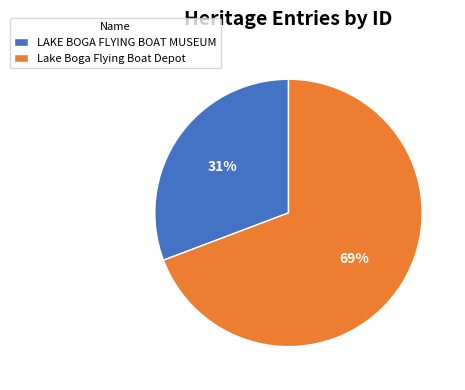

How many segments does this pie chart have?

2